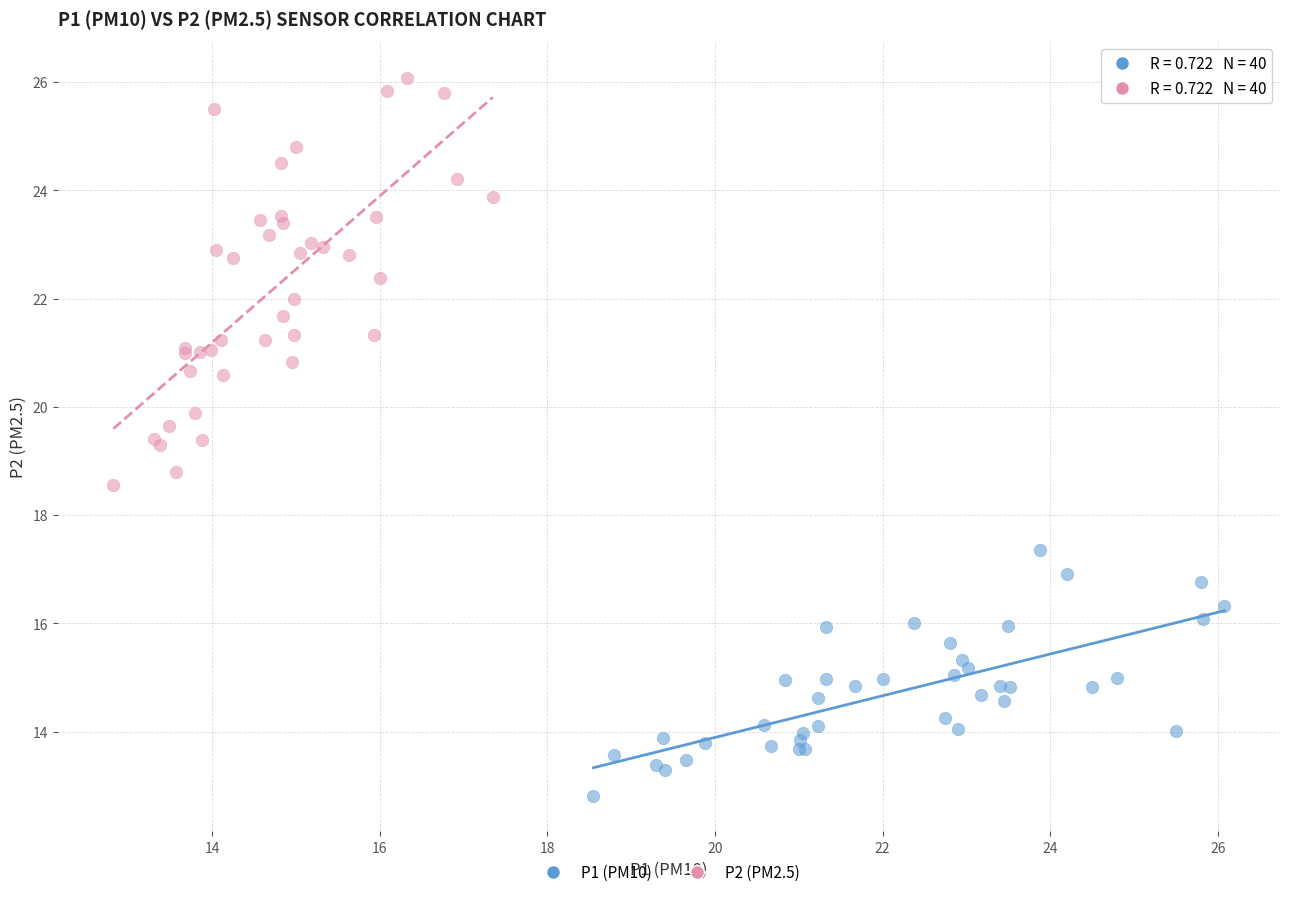

Which series reaches the minimum Y coordinate?

P1 (PM10)